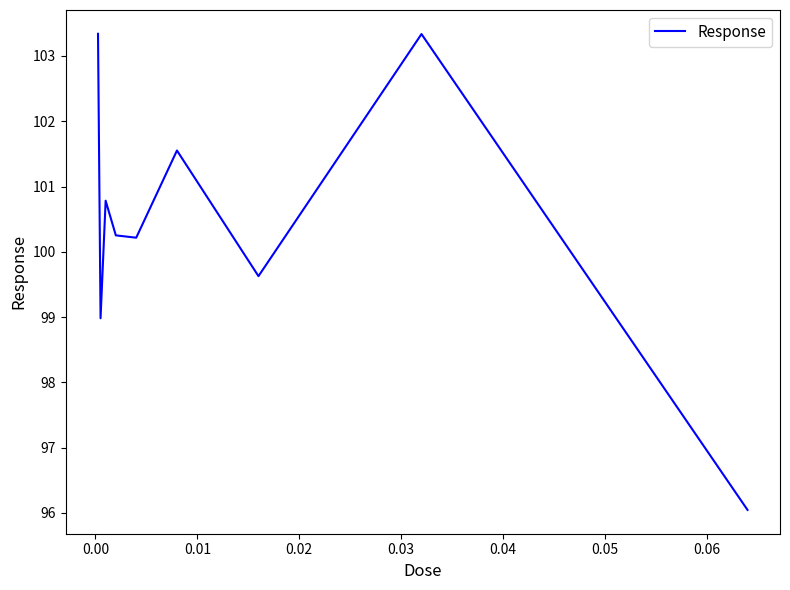

How many interior local peaks (higher than both neighbors) does the data have?

3